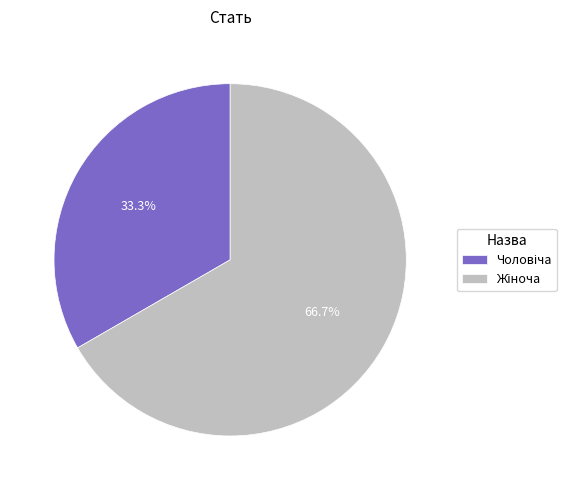

Does any single category account for the majority?

Yes